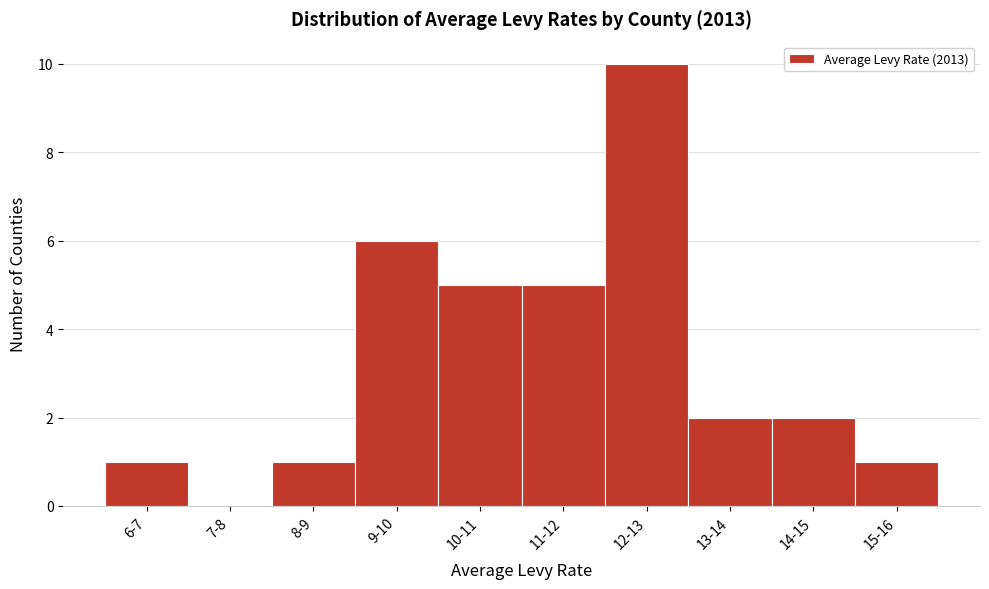

Reading left to right, list all the values displayed in this chart.

6-7=1	7-8=0	8-9=1	9-10=6	10-11=5	11-12=5	12-13=10	13-14=2	14-15=2	15-16=1